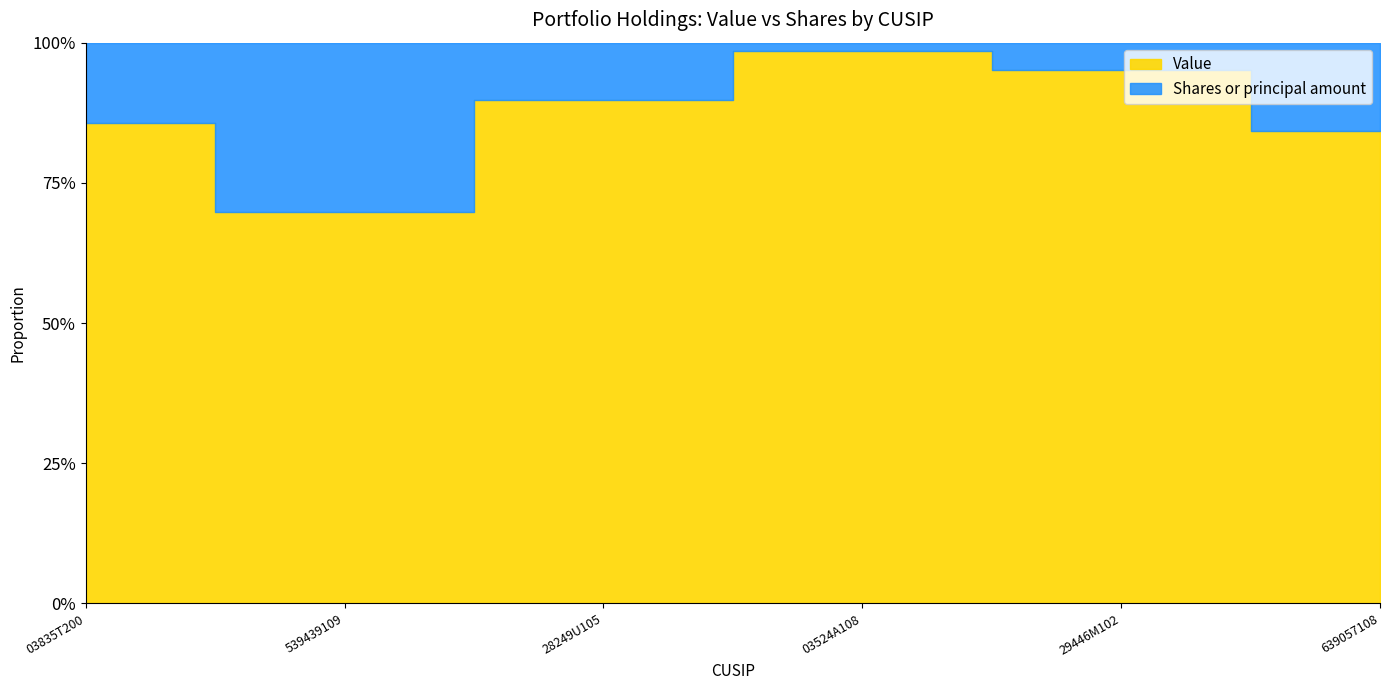

Which has a higher value, 639057108 or 03524A108?

03524A108